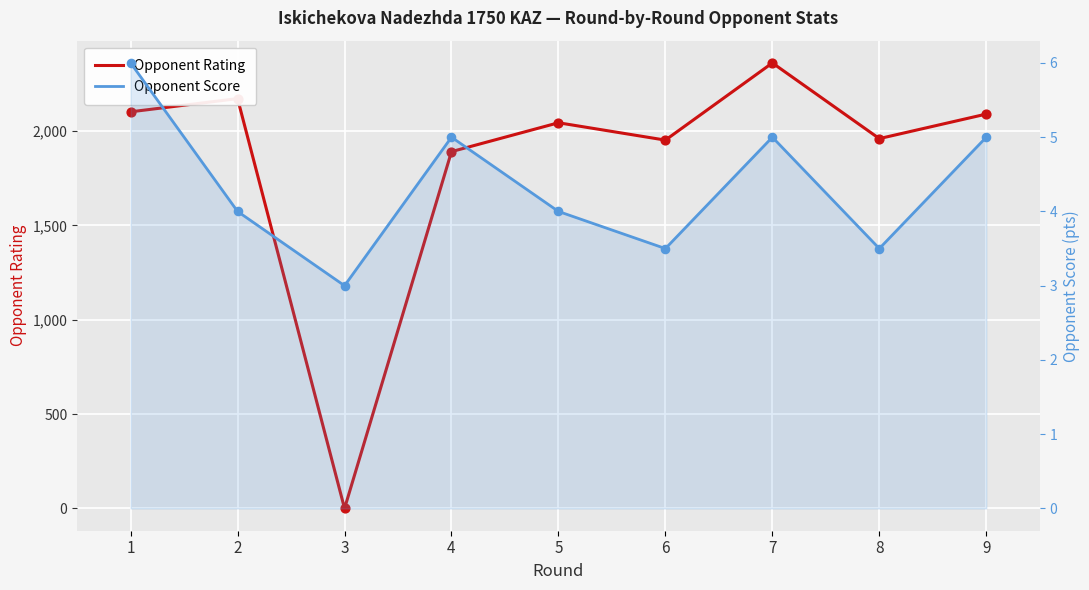

What are all the series names shown in the legend?

Opponent Rating, Opponent Score